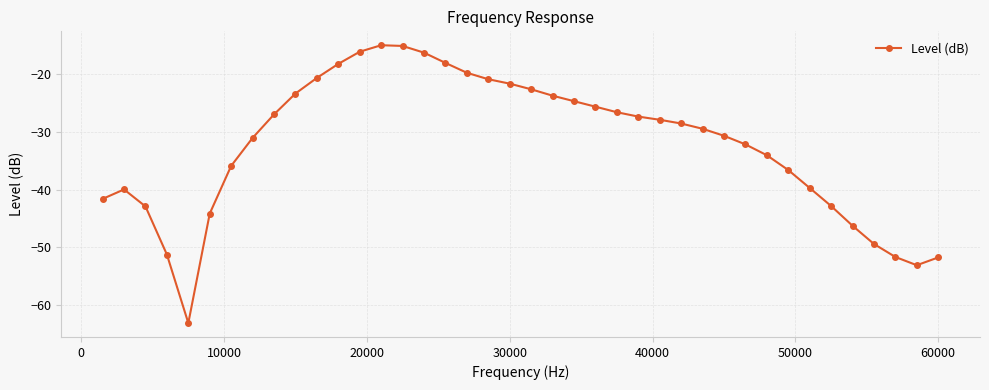

What is the difference between the second highest and minimum values?

48.0